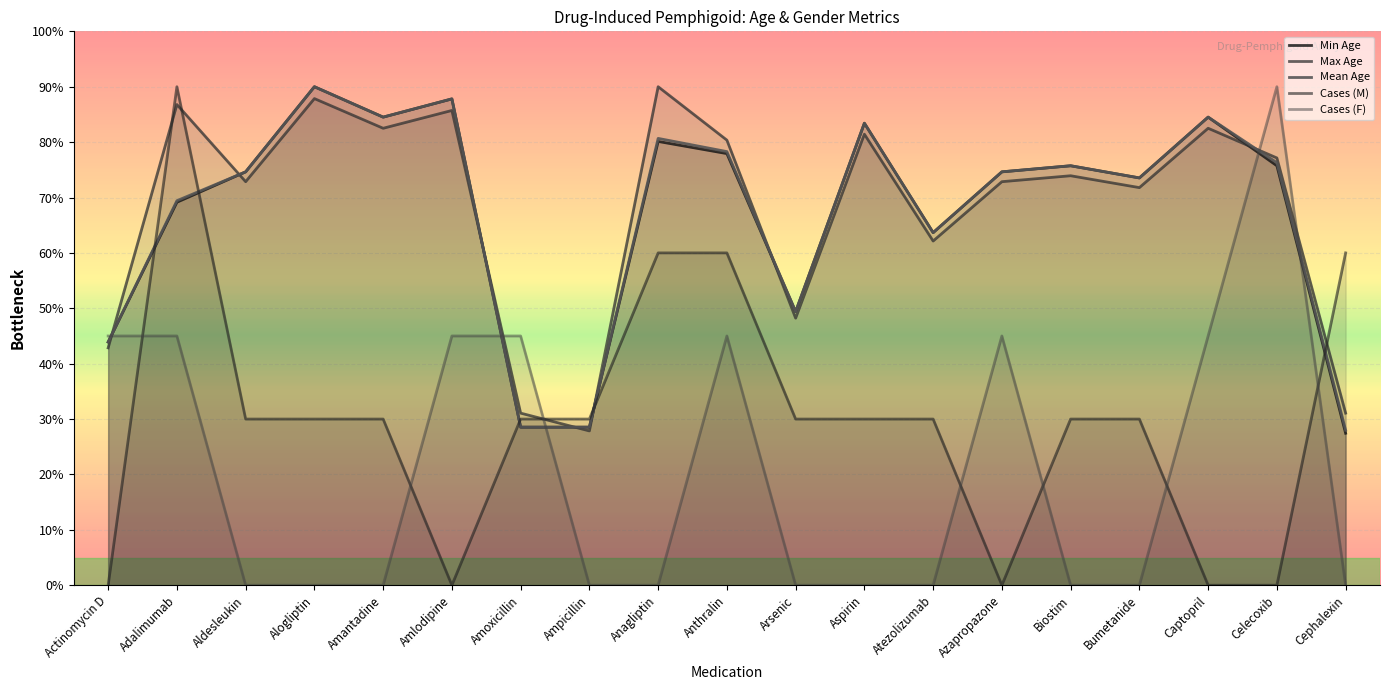

Which series has the largest total across all categories?

Max Age